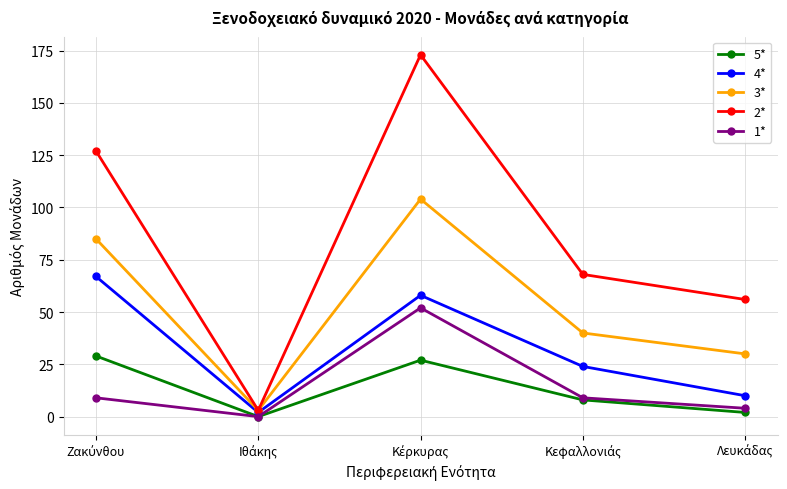

Reading right to left, transcribe all the data shown in this chart.

5*: 2	8	27	0	29
4*: 10	24	58	2	67
3*: 30	40	104	3	85
2*: 56	68	173	3	127
1*: 4	9	52	0	9